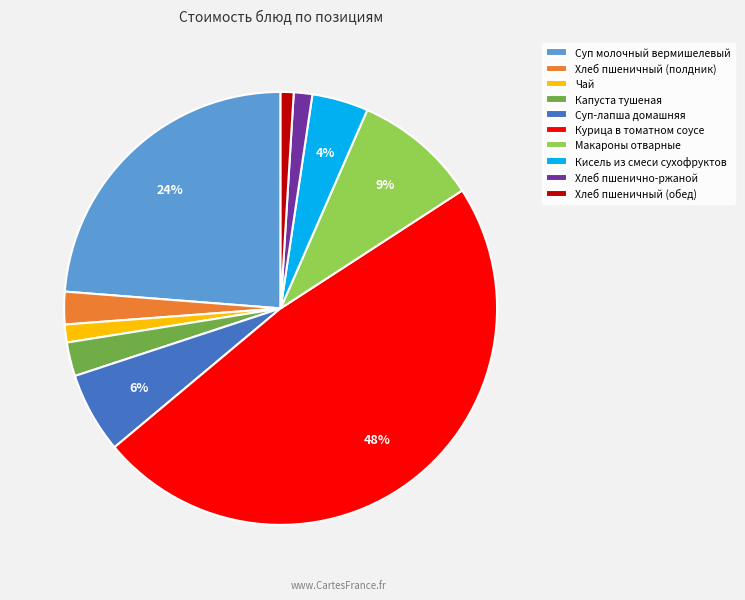

Is the sum of Макароны отварные and Хлеб пшеничный (обед) greater than half?

No